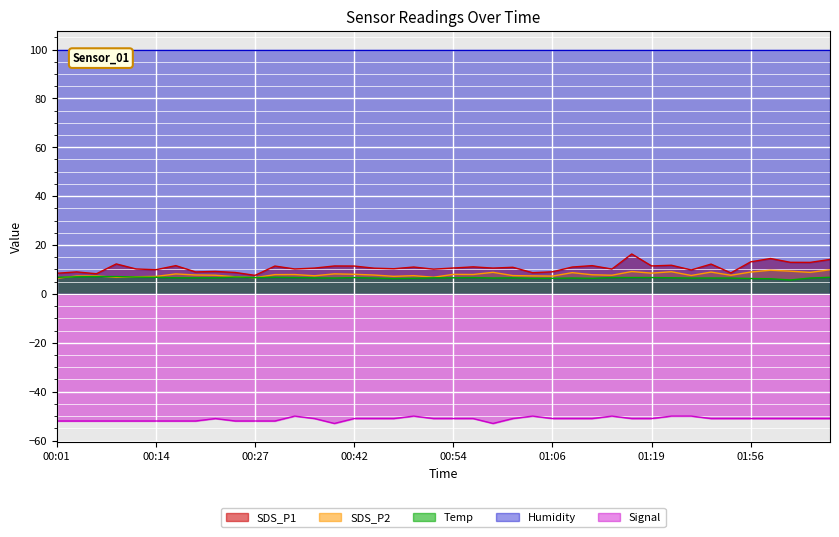

Does the chart display data point markers on the line(s)?

No